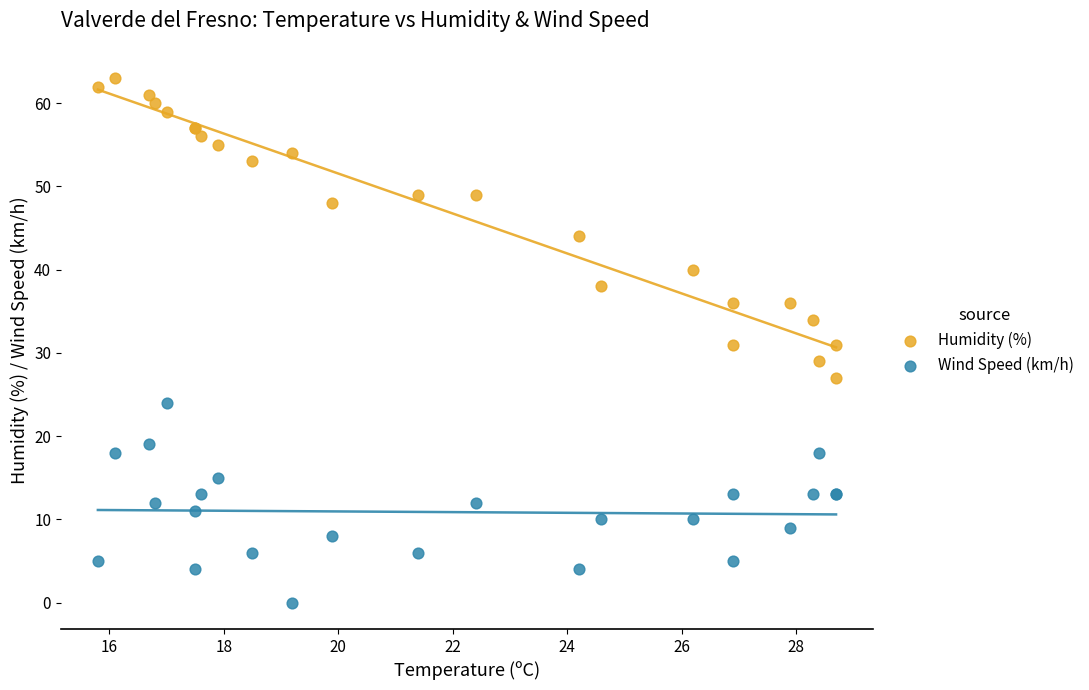

Which series reaches the maximum Y coordinate?

Humidity (%)